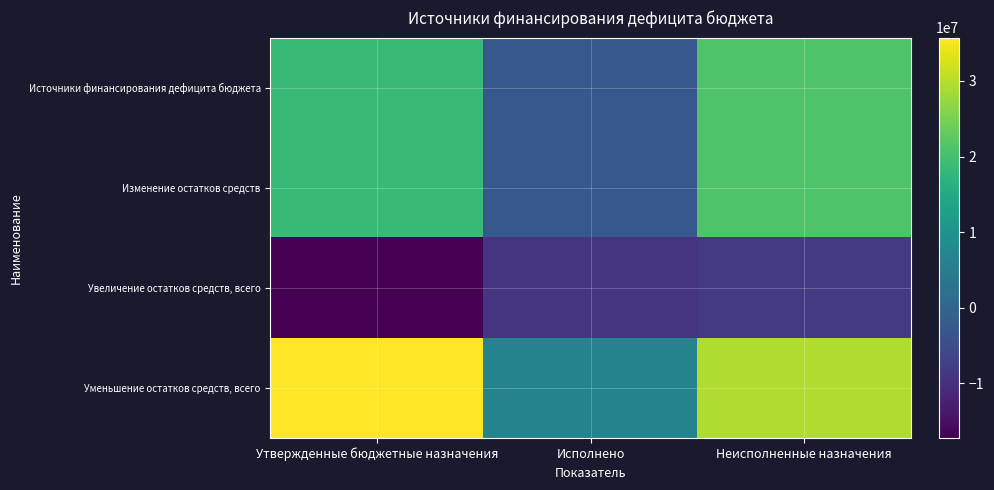

Which category has the lowest value across all series?

Утвержденные бюджетные назначения